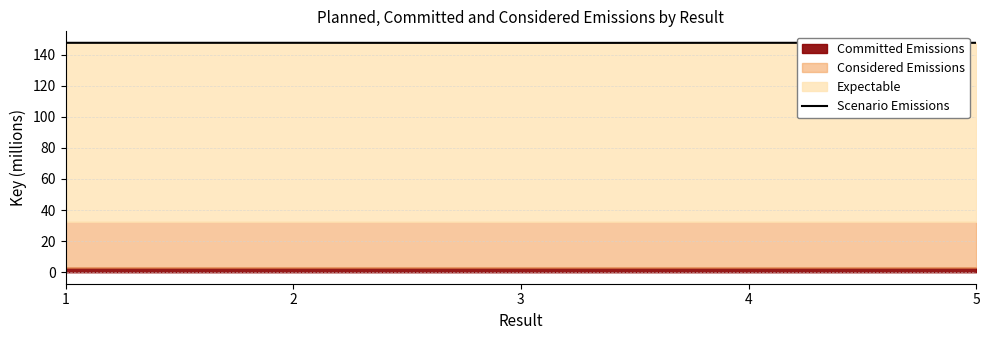

The value at 3 is 263.4. True or false?

False